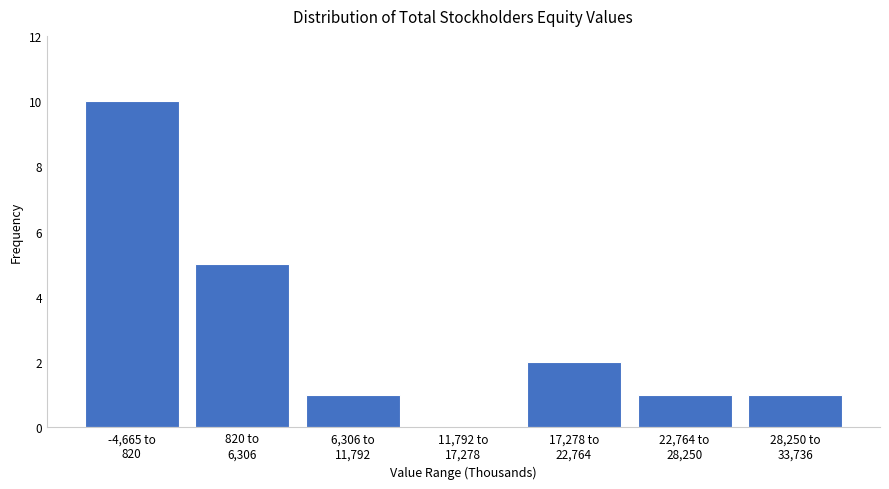

What is the sum of all values?

20